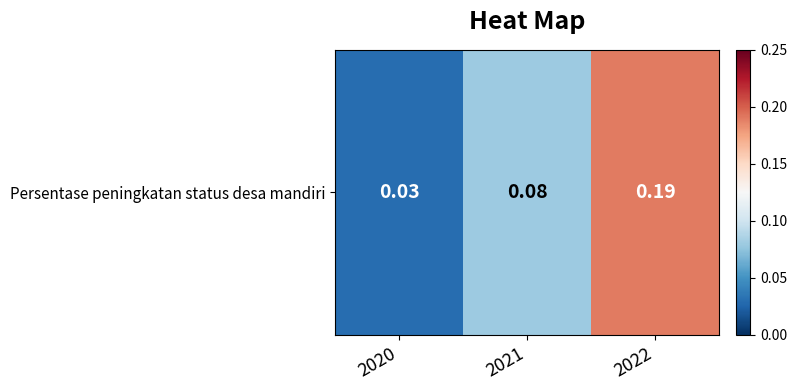

What is the difference between the second highest and minimum values?

0.1